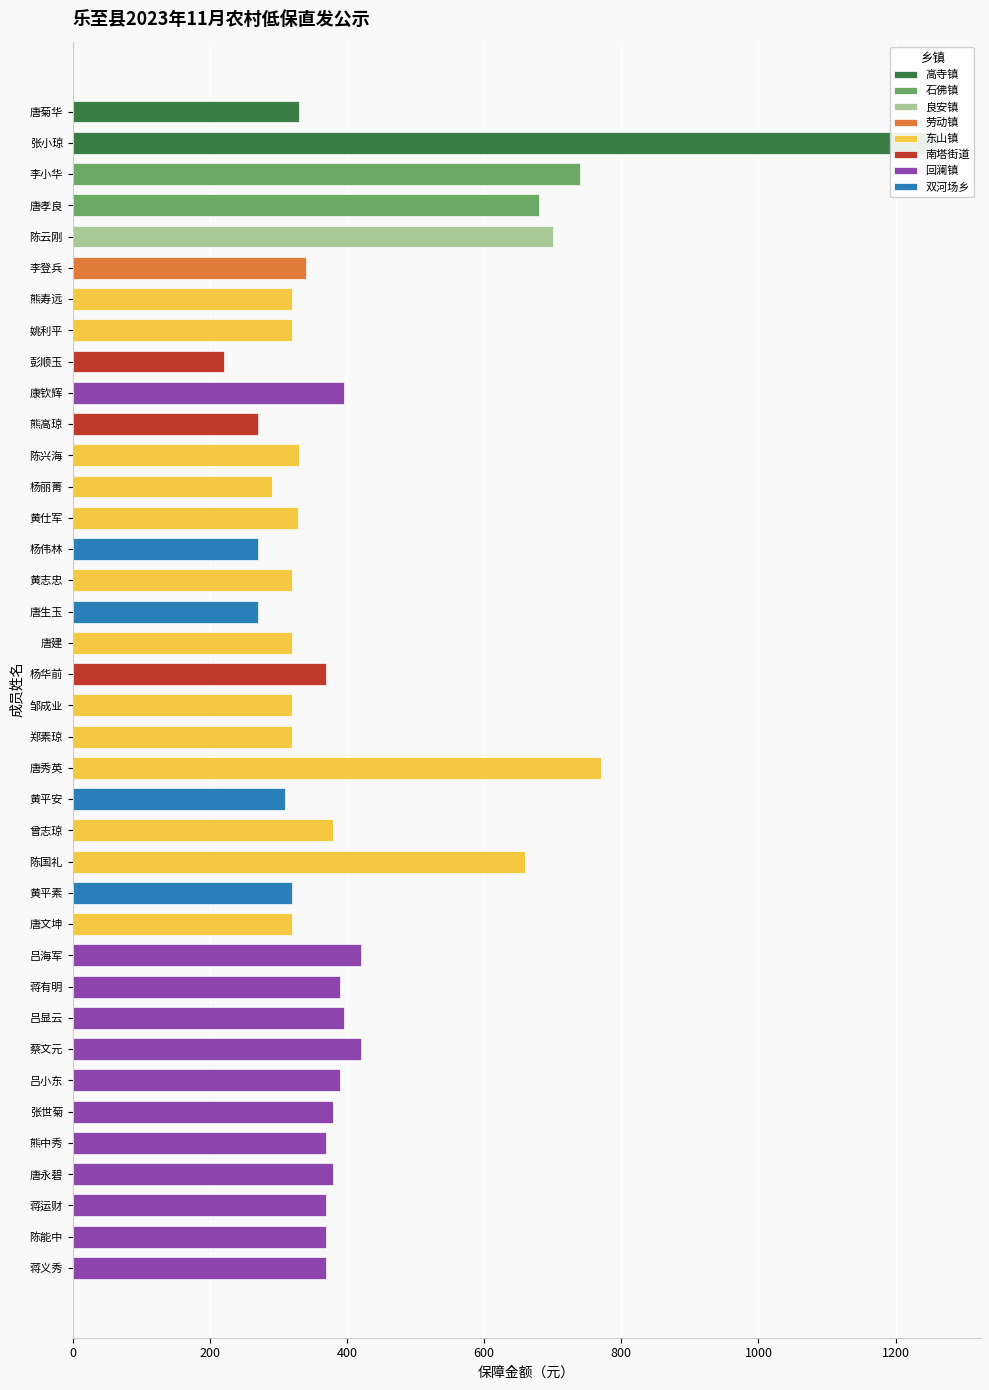

What is the ratio of the value at 唐文坤 to the value at 唐秀英?

0.4